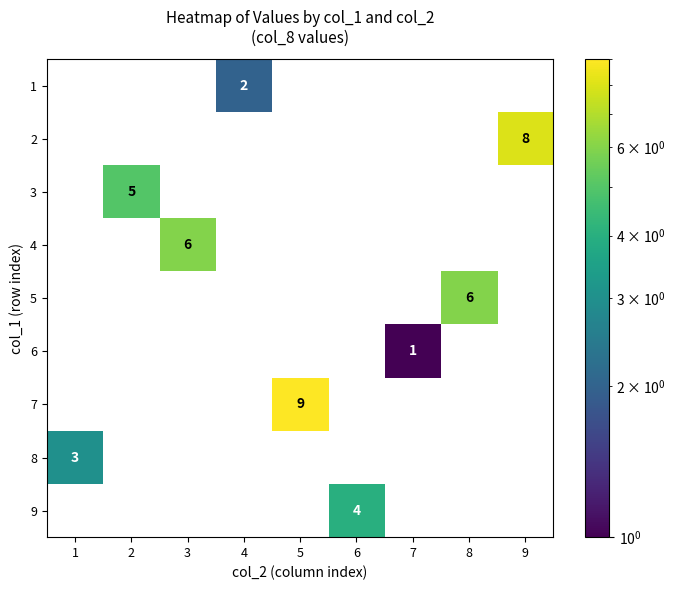

Is it true that 7 equals 9 at 5?

True